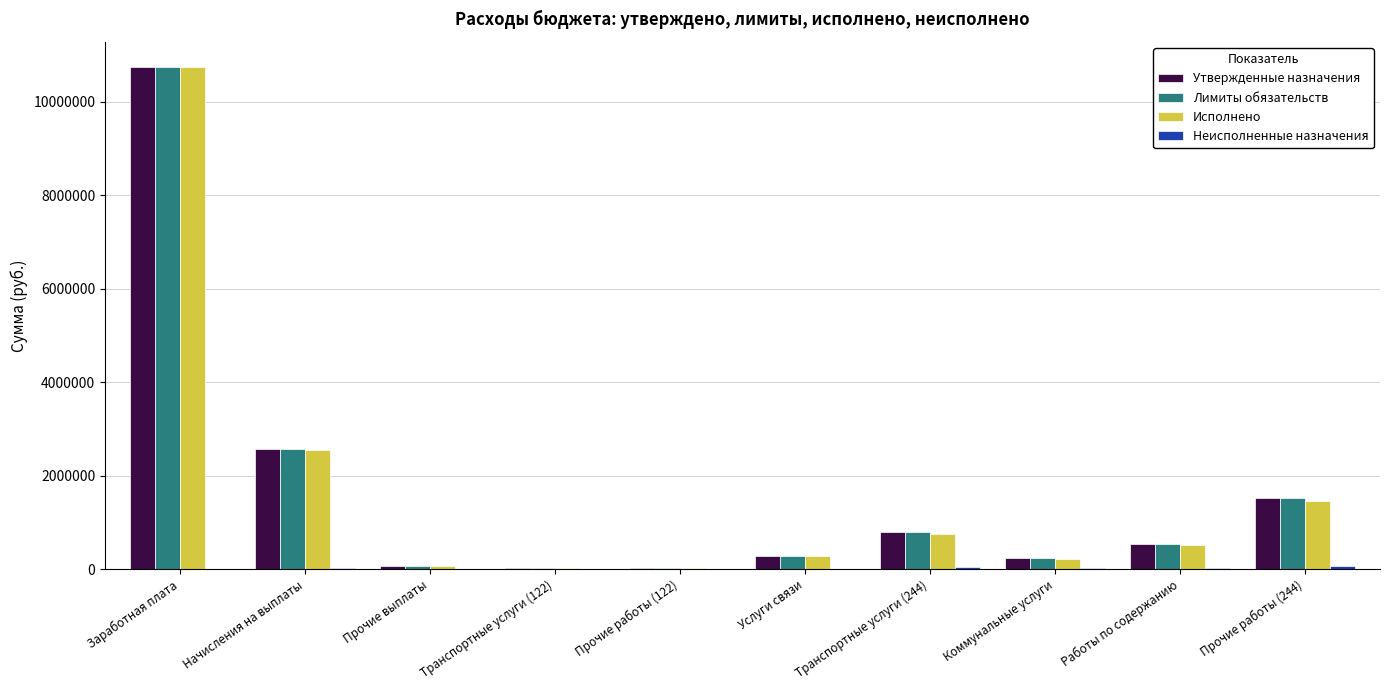

Where is Лимиты обязательств nearest to the value 5390825?

Начисления на выплаты